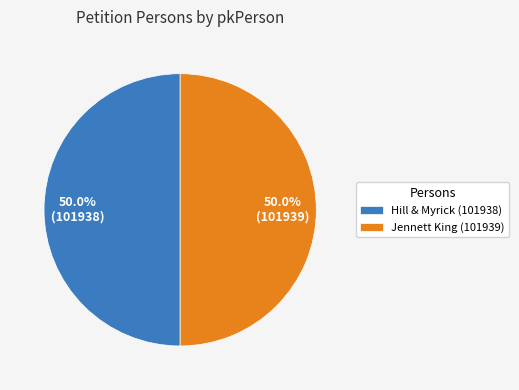

Is the sum of Jennett King (101939) and Hill & Myrick (101938) greater than half?

Yes